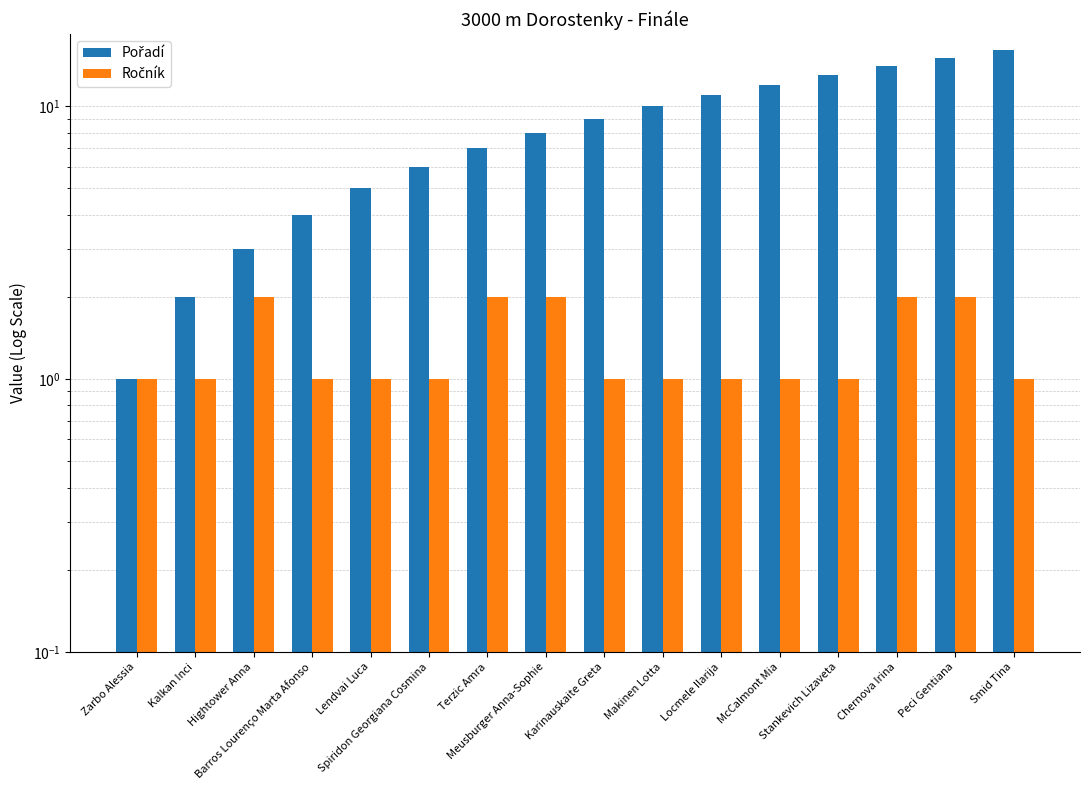

What is the value of the Ročník bar at the 16th from the left?

1